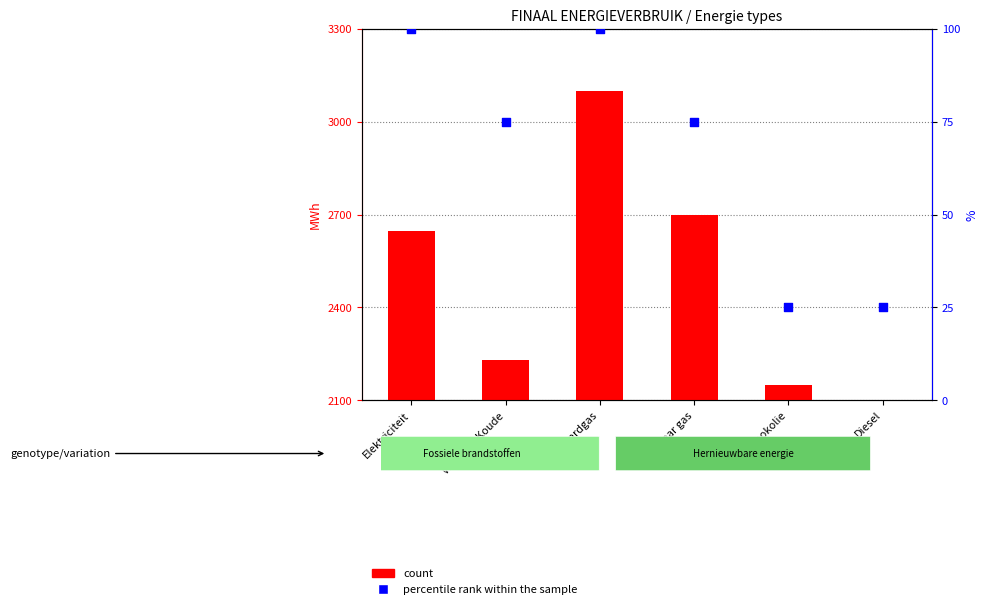

Which series has the largest Y range (max minus min)?

count